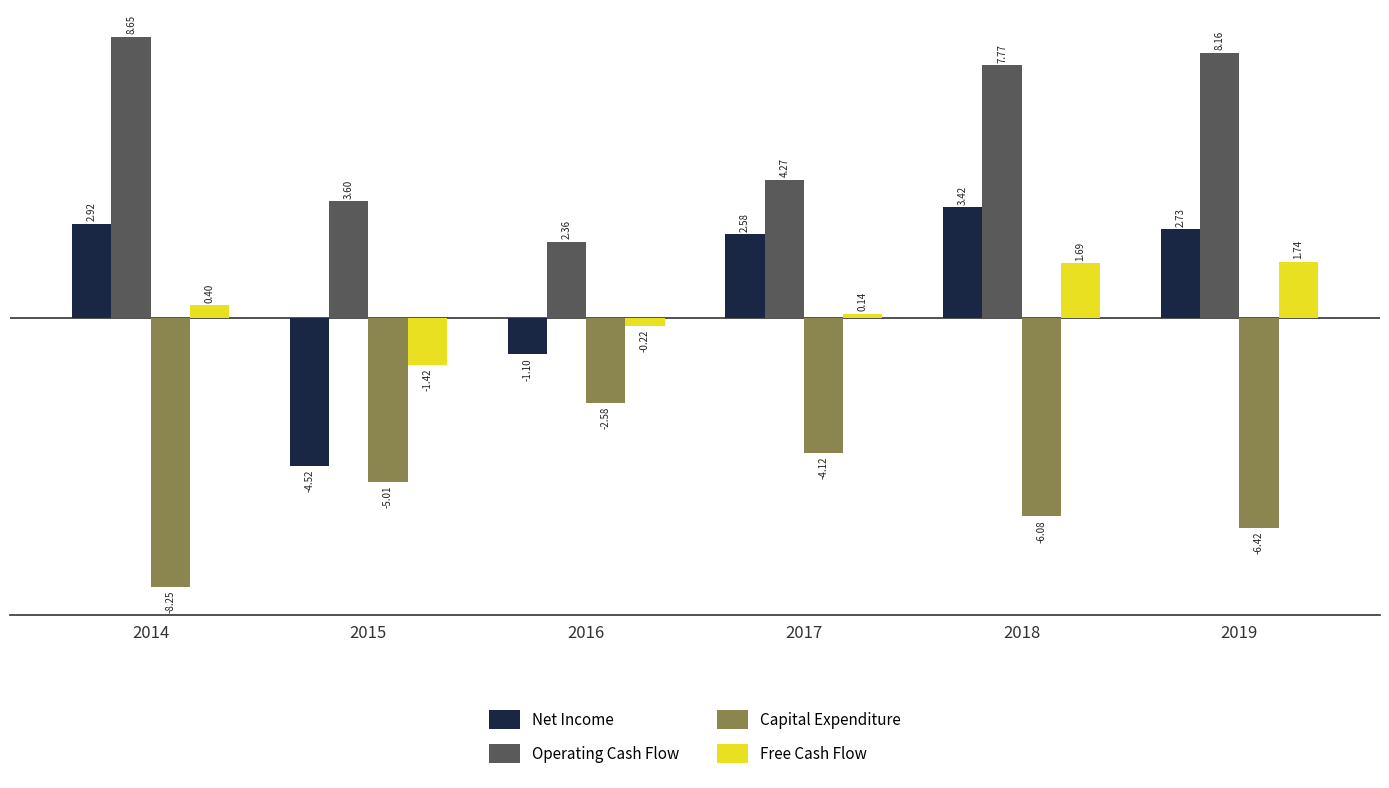

List the series in order of their peak value, highest first.

Operating Cash Flow, Net Income, Free Cash Flow, Capital Expenditure